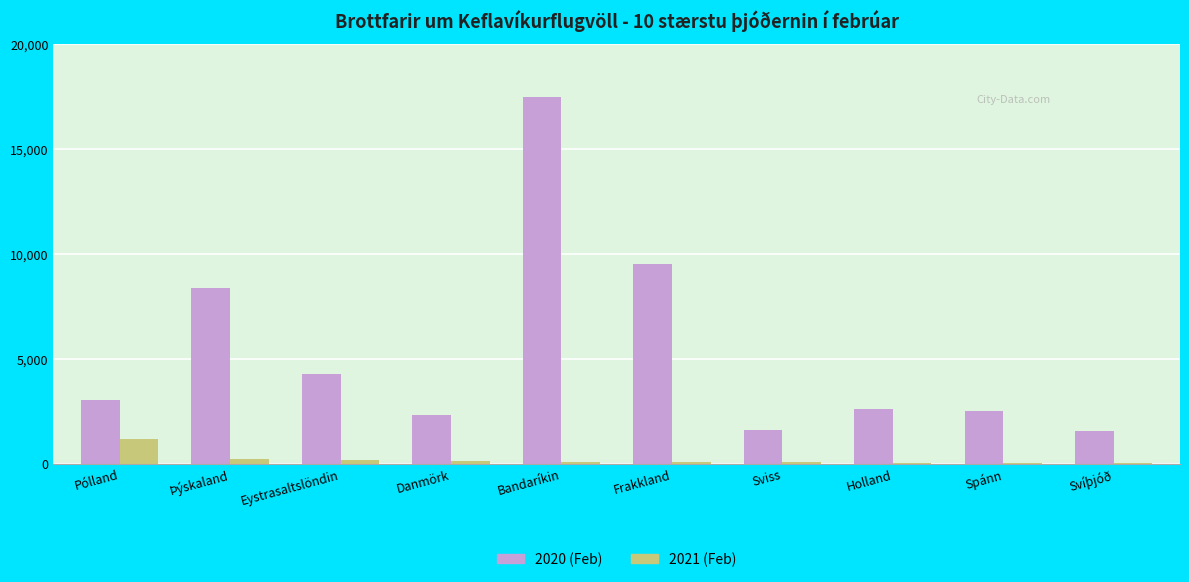

Which series has the widest spread of values?

2020 (Feb)